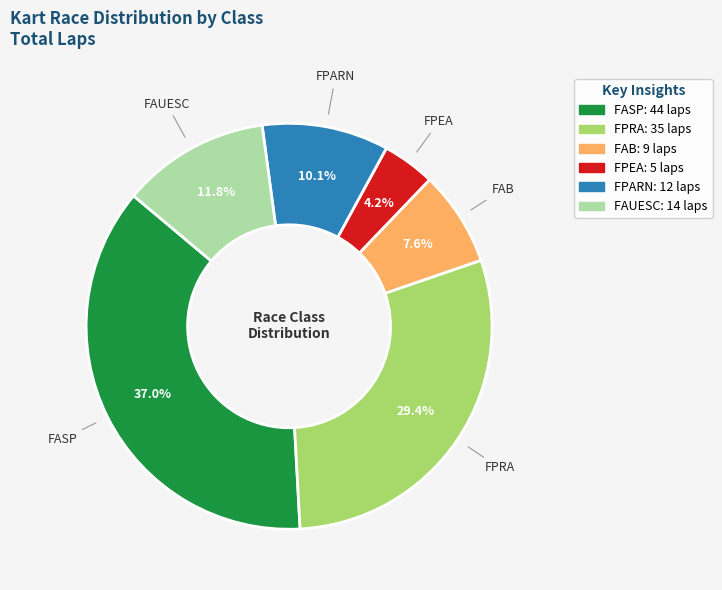

Approximately how many times larger is the value at FAB compared to FPEA?

1.8